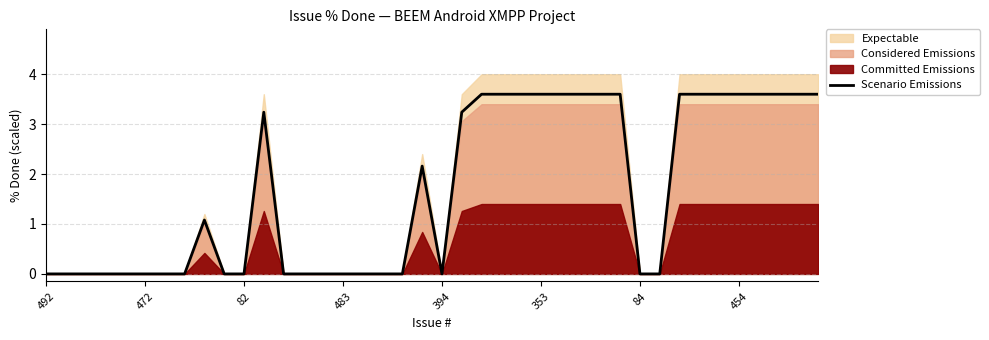

The Scenario Emissions series shows 0.9 at 353. True or false?

False